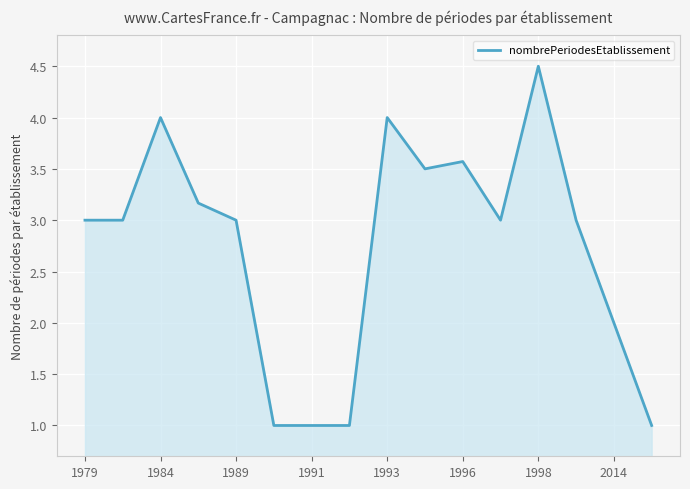

What is the difference between the maximum and minimum values?

3.5